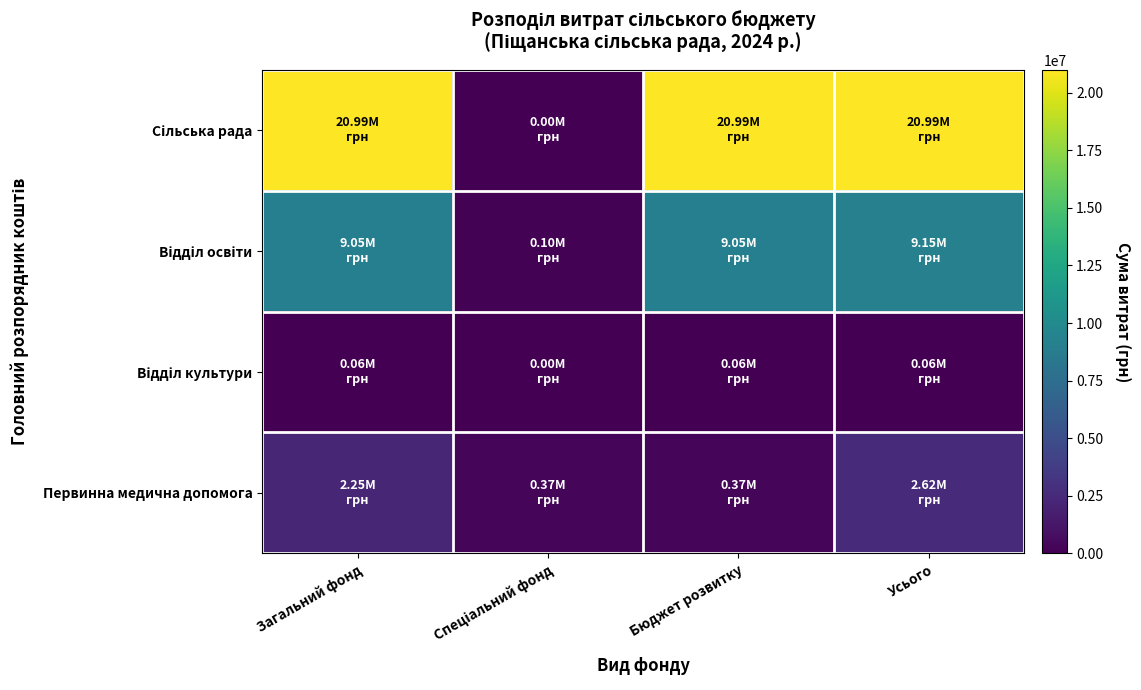

How many series are shown in this chart?

4